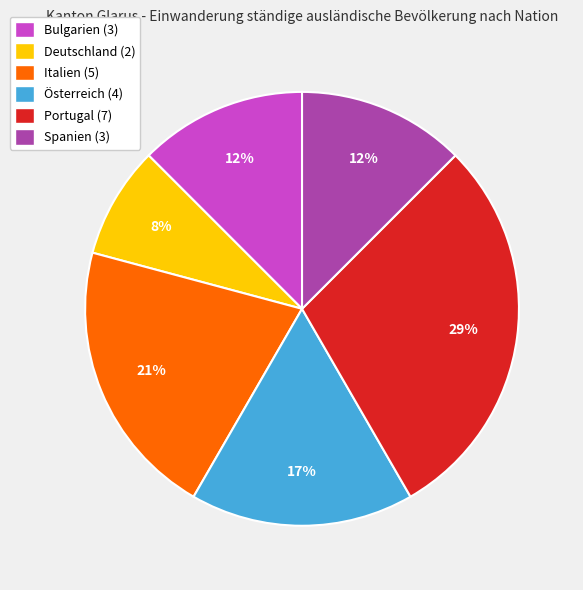

Approximately how many times larger is the value at Deutschland compared to Spanien?

0.7